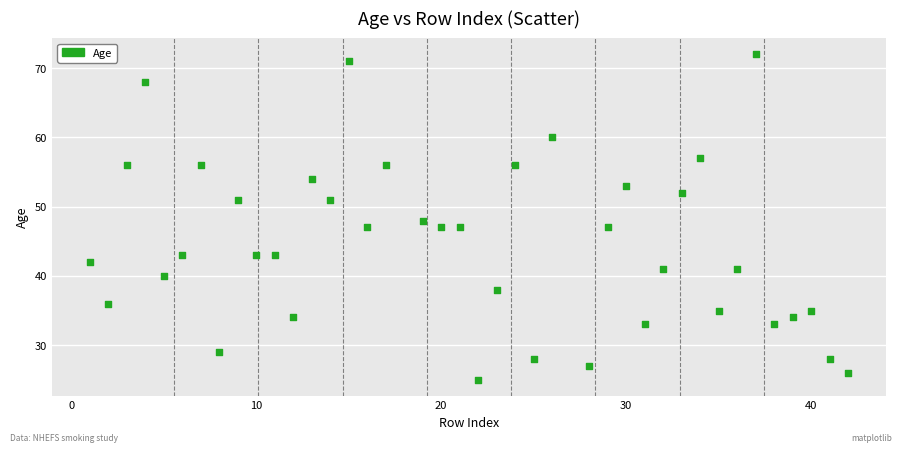

What is the range of X values (max minus min)?

41